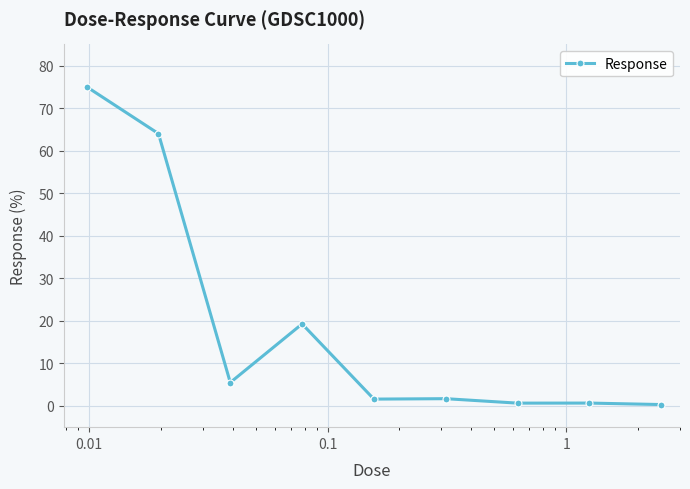

What is the value of the 4th point from the left?

19.3